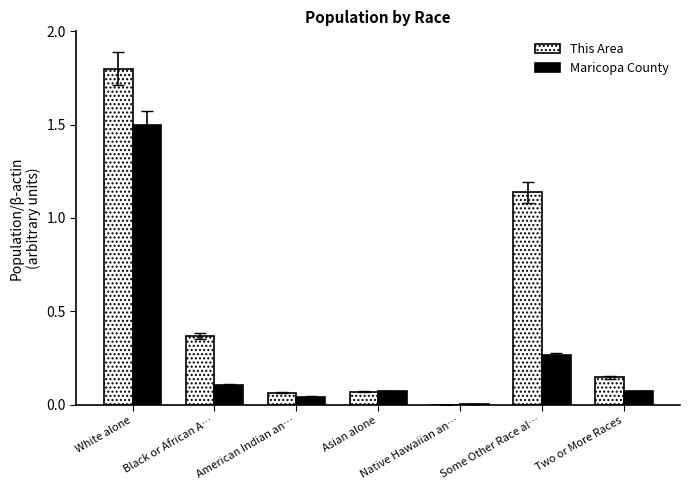

Which series has the largest total across all categories?

This Area